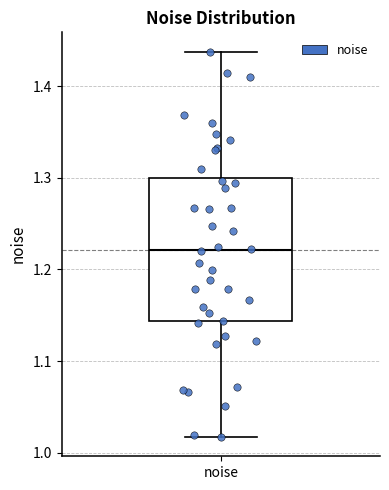

Read this box plot against the y-axis: the position of the median line, the range covered by the box, and the ends of both whiskers. The values are not printed on the chart, so give them approximately, as read against the axis.

median 1.22, box 1.14 to 1.30, whiskers 1.02 to 1.44